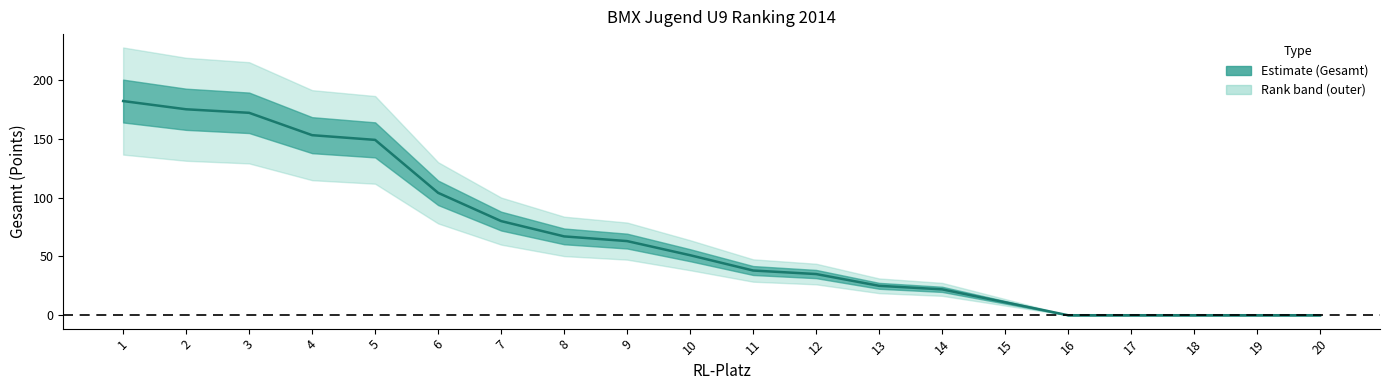

The value at 2 is 175. True or false?

True